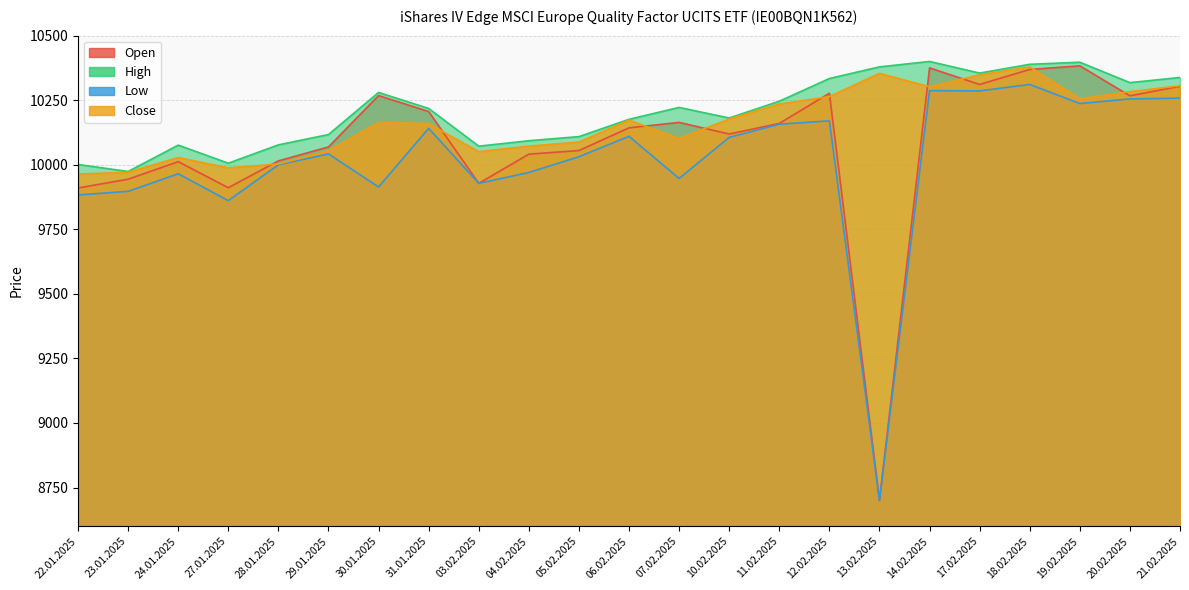

At which category is the sum across all series the highest?

18.02.2025